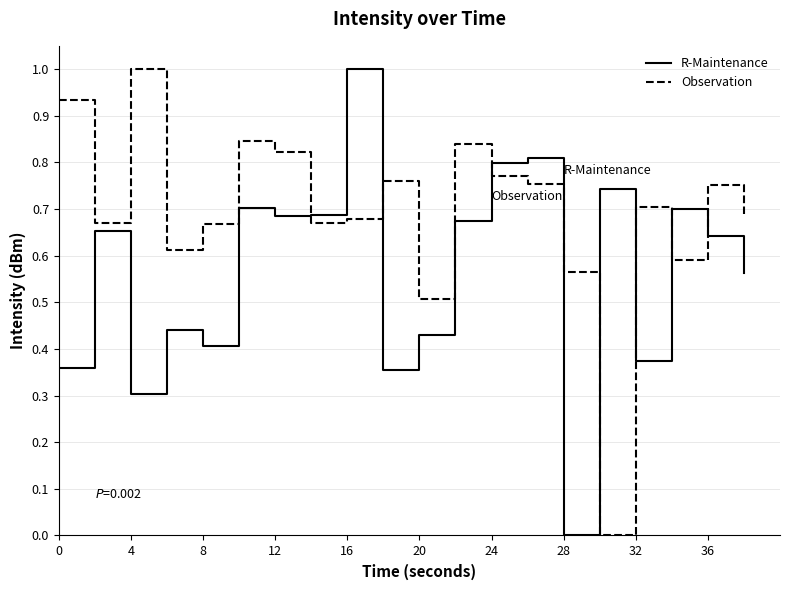

List the series in order of their overall mean, highest first.

Observation, R-Maintenance